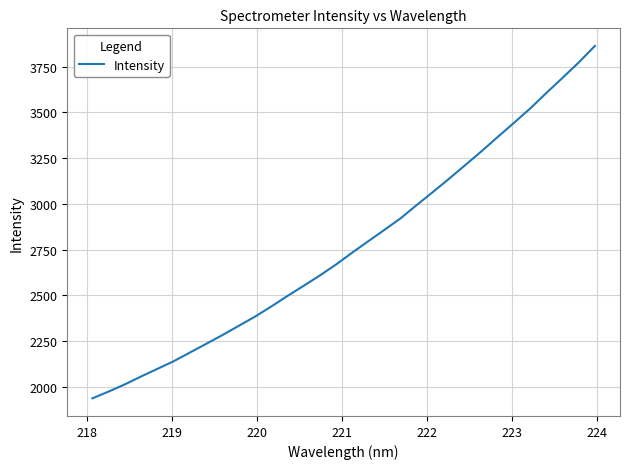

What is the difference between the maximum and minimum values?

1924.7